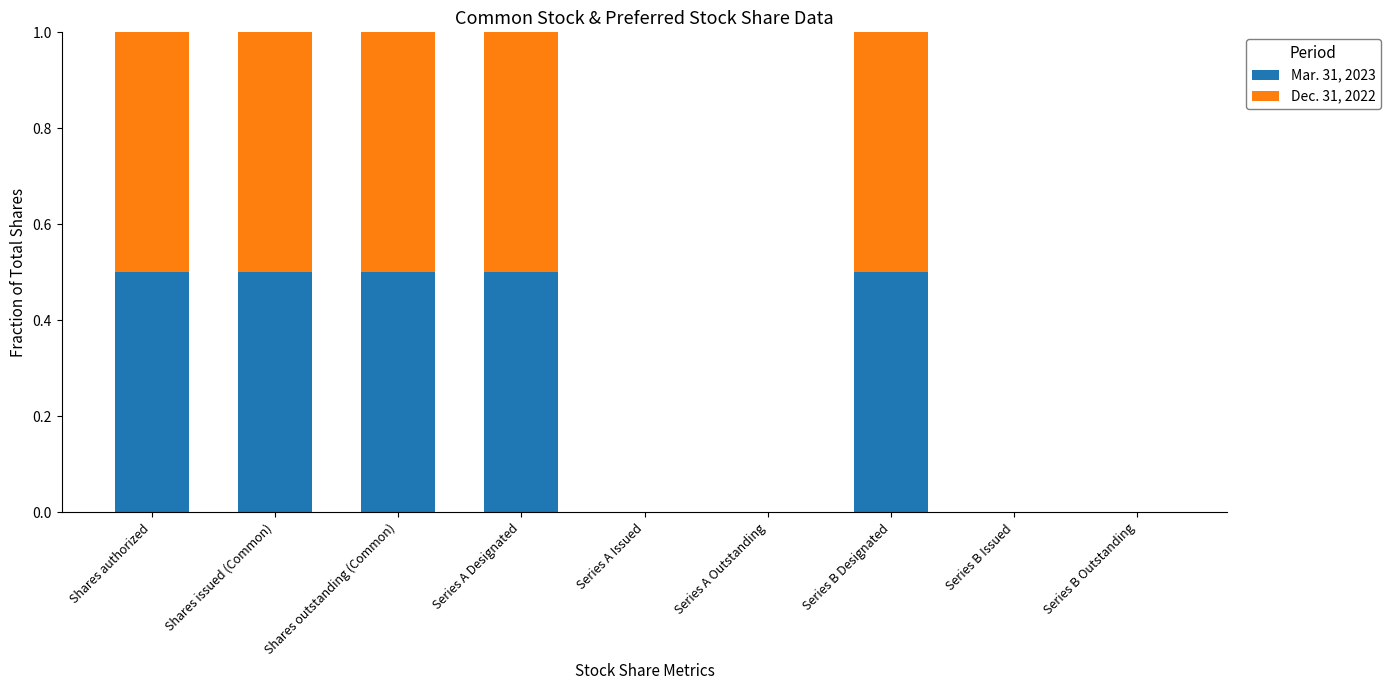

Is it true that Mar. 31, 2023 equals 0.0 at Series B Outstanding?

True